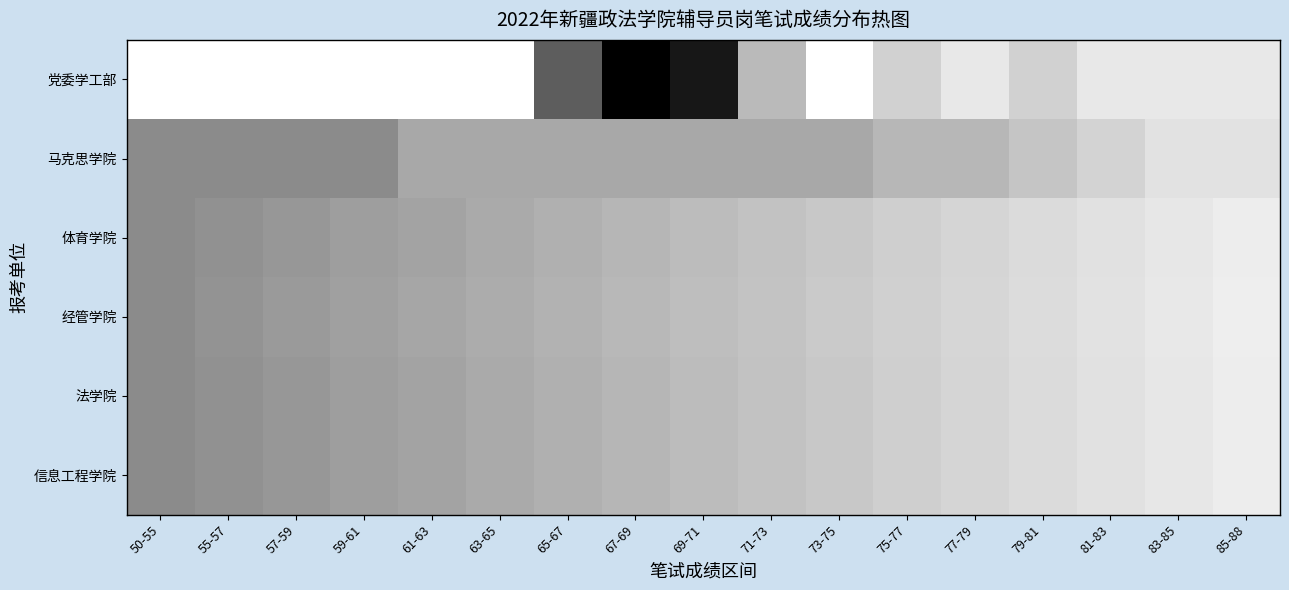

Reading left to right, what are all the values shown in this chart?

党委学工部: 50-55=0.0	55-57=0.0	57-59=0.0	59-61=0.0	61-63=0.0	63-65=0.0	65-67=7.0	67-69=11.0	69-71=10.0	71-73=3.0	73-75=0.0	75-77=2.0	77-79=1.0	79-81=2.0	81-83=1.0	83-85=1.0	85-88=1.0
马克思学院: 50-55=5.0	55-57=5.0	57-59=5.0	59-61=5.0	61-63=3.8	63-65=3.8	65-67=3.8	67-69=3.8	69-71=3.8	71-73=3.8	73-75=3.8	75-77=3.1	77-79=3.1	79-81=2.5	81-83=1.9	83-85=1.2	85-88=1.2
体育学院: 50-55=5.0	55-57=4.7	57-59=4.5	59-61=4.2	61-63=3.9	63-65=3.7	65-67=3.4	67-69=3.2	69-71=2.9	71-73=2.6	73-75=2.4	75-77=2.1	77-79=1.8	79-81=1.6	81-83=1.3	83-85=1.1	85-88=0.8
经管学院: 50-55=5.0	55-57=4.6	57-59=4.4	59-61=4.1	61-63=3.8	63-65=3.6	65-67=3.3	67-69=3.1	69-71=2.8	71-73=2.6	73-75=2.3	75-77=2.1	77-79=1.8	79-81=1.5	81-83=1.3	83-85=1.0	85-88=0.8
法学院: 50-55=5.0	55-57=4.7	57-59=4.5	59-61=4.2	61-63=3.9	63-65=3.7	65-67=3.4	67-69=3.2	69-71=2.9	71-73=2.6	73-75=2.4	75-77=2.1	77-79=1.8	79-81=1.6	81-83=1.3	83-85=1.1	85-88=0.8
信息工程学院: 50-55=5.0	55-57=4.7	57-59=4.5	59-61=4.2	61-63=3.9	63-65=3.7	65-67=3.4	67-69=3.2	69-71=2.9	71-73=2.6	73-75=2.4	75-77=2.1	77-79=1.8	79-81=1.6	81-83=1.3	83-85=1.1	85-88=0.8